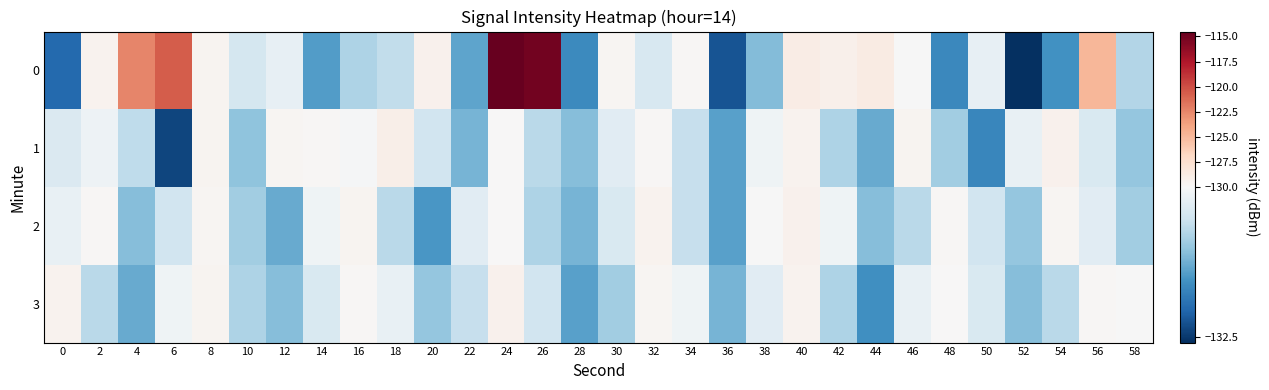

Reading left to right, extract all data points from this chart.

0: 0=-132.0	2=-129.5	4=-122.4	6=-120.6	8=-129.6	10=-130.5	12=-130.2	14=-131.4	16=-130.8	18=-130.6	20=-129.3	22=-131.4	24=-114.5	26=-115.1	28=-131.6	30=-129.6	32=-130.4	34=-129.8	36=-132.2	38=-131.1	40=-128.8	42=-129.2	44=-128.8	46=-130.0	48=-131.7	50=-130.2	52=-132.6	54=-131.6	56=-124.9	58=-130.8
1: 0=-130.4	2=-130.1	4=-130.7	6=-132.4	8=-129.6	10=-131.0	12=-129.7	14=-129.8	16=-130.0	18=-129.1	20=-130.5	22=-131.2	24=-129.9	26=-130.7	28=-131.1	30=-130.3	32=-129.8	34=-130.6	36=-131.4	38=-130.1	40=-129.5	42=-130.8	44=-131.3	46=-129.6	48=-130.9	50=-131.7	52=-130.2	54=-129.3	56=-130.4	58=-131.0
2: 0=-130.2	2=-129.8	4=-131.1	6=-130.5	8=-129.7	10=-130.9	12=-131.3	14=-130.1	16=-129.6	18=-130.7	20=-131.5	22=-130.3	24=-129.9	26=-130.8	28=-131.2	30=-130.4	32=-129.5	34=-130.6	36=-131.4	38=-130.0	40=-129.3	42=-130.1	44=-131.1	46=-130.7	48=-129.8	50=-130.5	52=-131.0	54=-129.7	56=-130.3	58=-130.9
3: 0=-129.5	2=-130.7	4=-131.3	6=-130.1	8=-129.6	10=-130.8	12=-131.1	14=-130.4	16=-129.8	18=-130.2	20=-131.0	22=-130.6	24=-129.3	26=-130.5	28=-131.4	30=-130.9	32=-129.7	34=-130.1	36=-131.2	38=-130.3	40=-129.4	42=-130.8	44=-131.6	46=-130.2	48=-129.9	50=-130.4	52=-131.1	54=-130.7	56=-129.8	58=-130.0